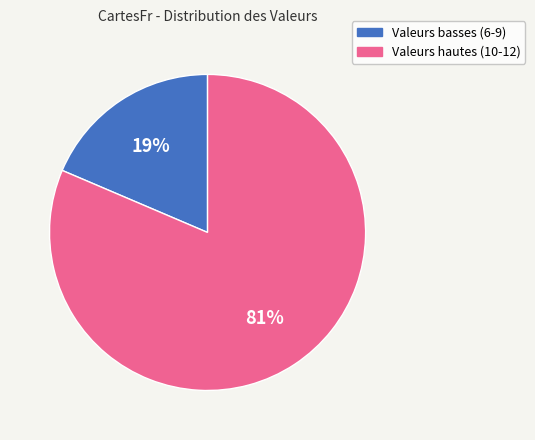

Is there a majority slice in this chart?

Yes